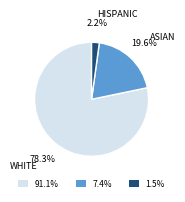

What is the total percentage of HISPANIC and WHITE?

80.4%